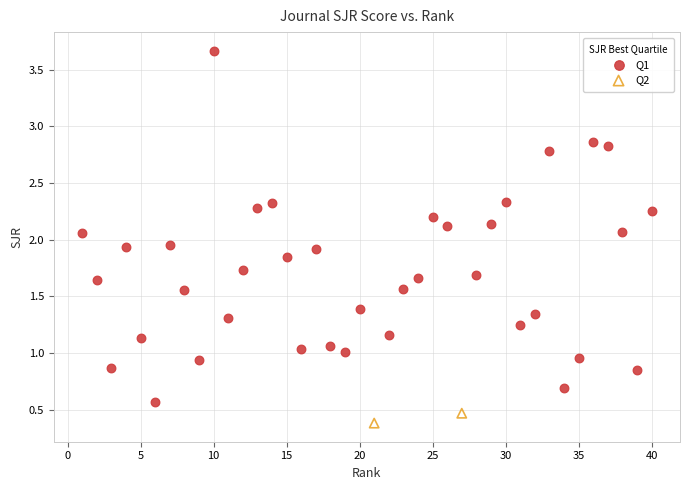

What are all the series names shown in the legend?

Q1, Q2